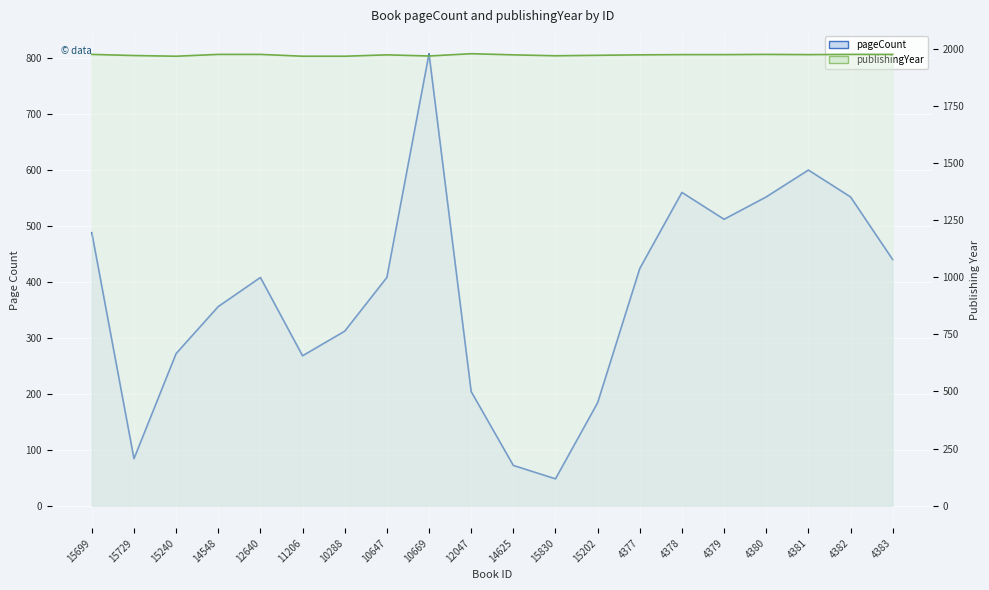

What is the sum of the pageCount line values at 10288 and 15830?

360